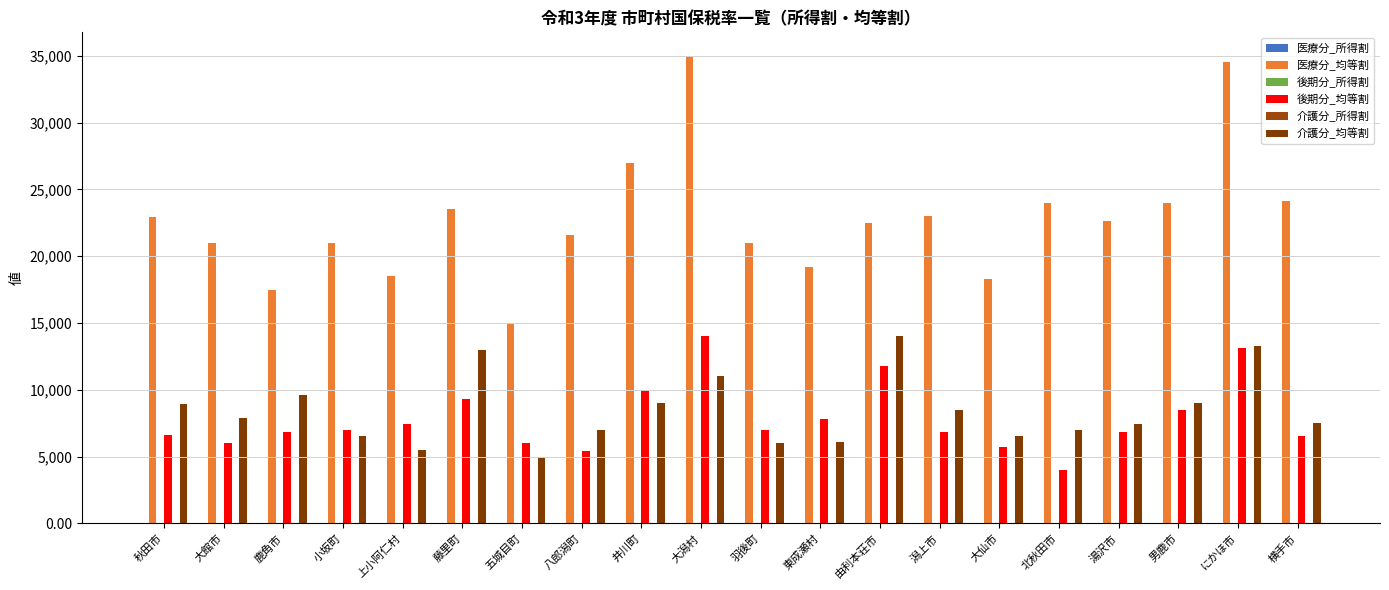

How many groups of bars are there?

20